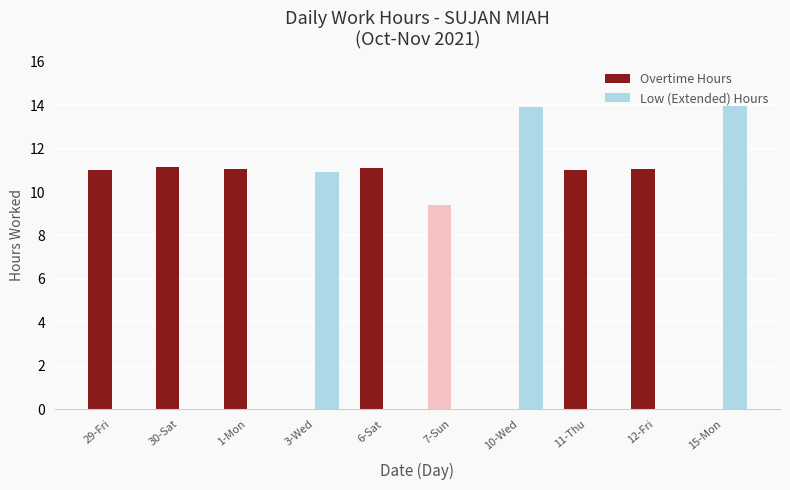

Where is Overtime Hours nearest to the value 5?

7-Sun